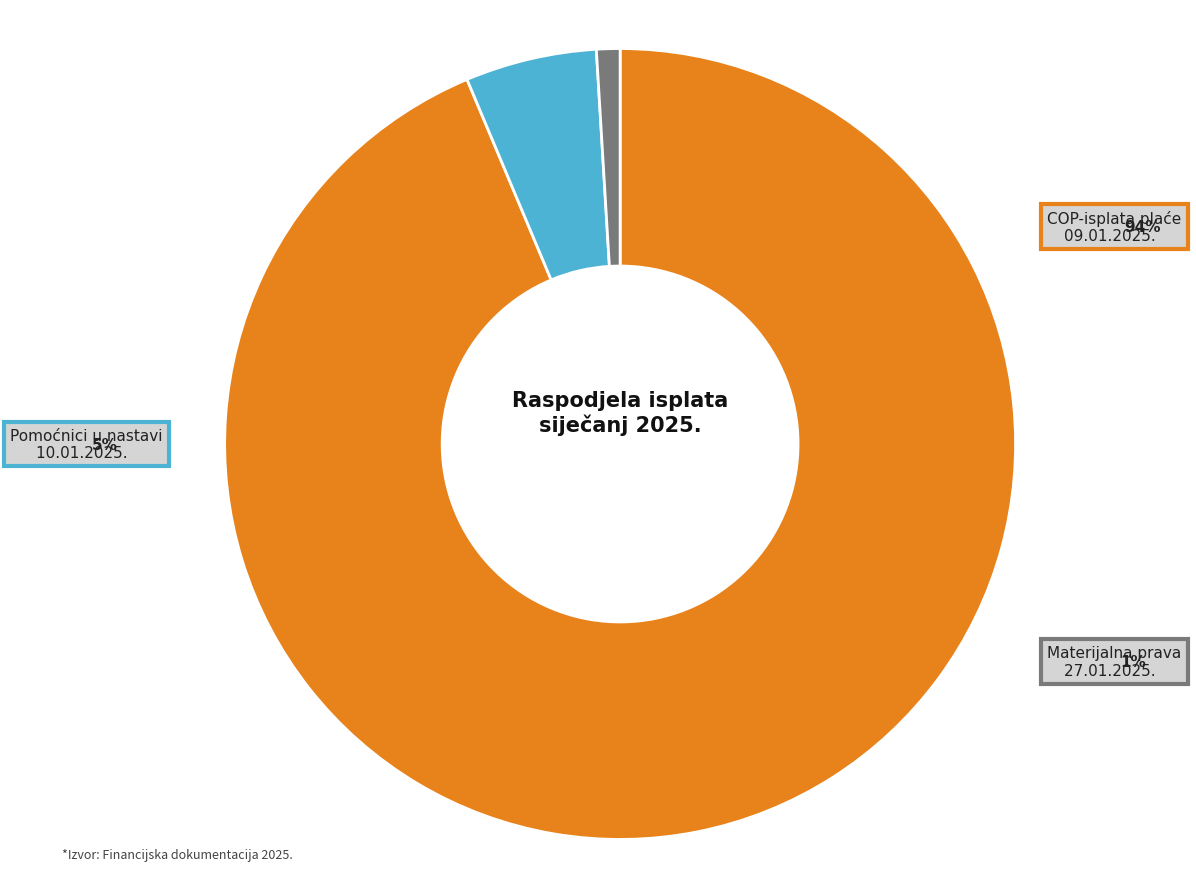

How many segments does this pie chart have?

3